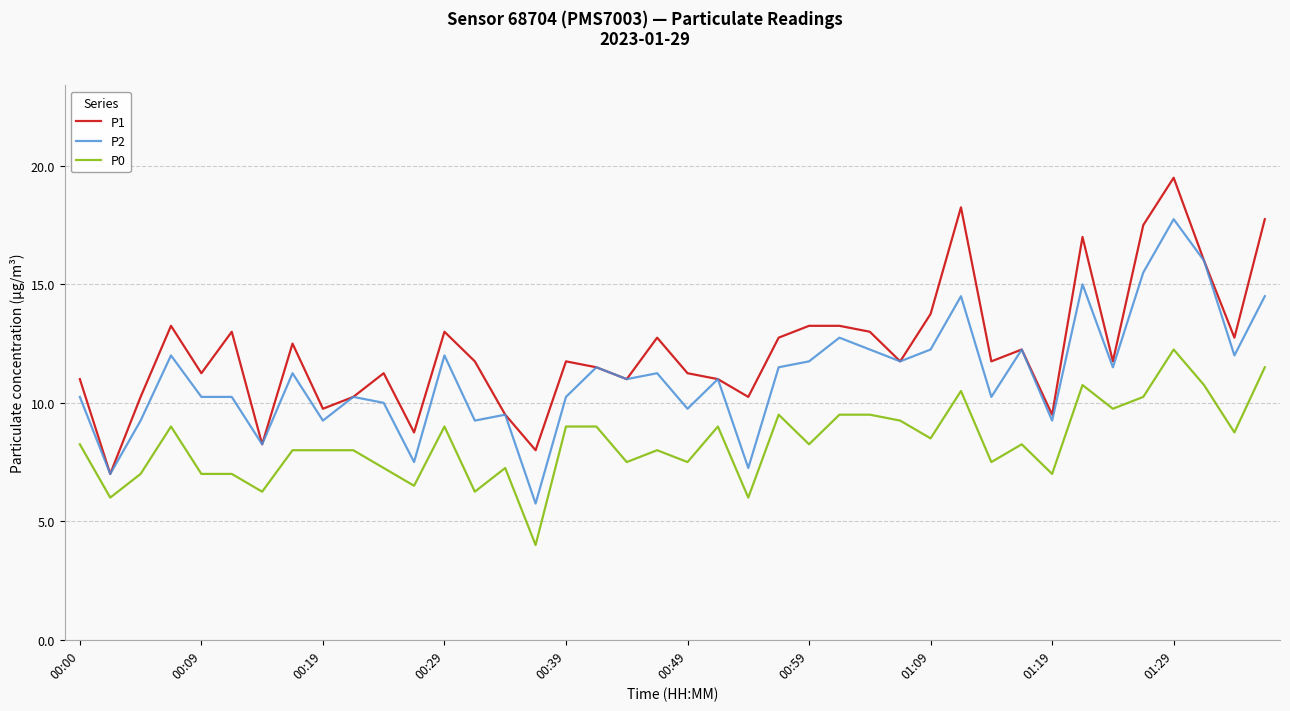

True or false: P1 and P0 cross at least once.

False